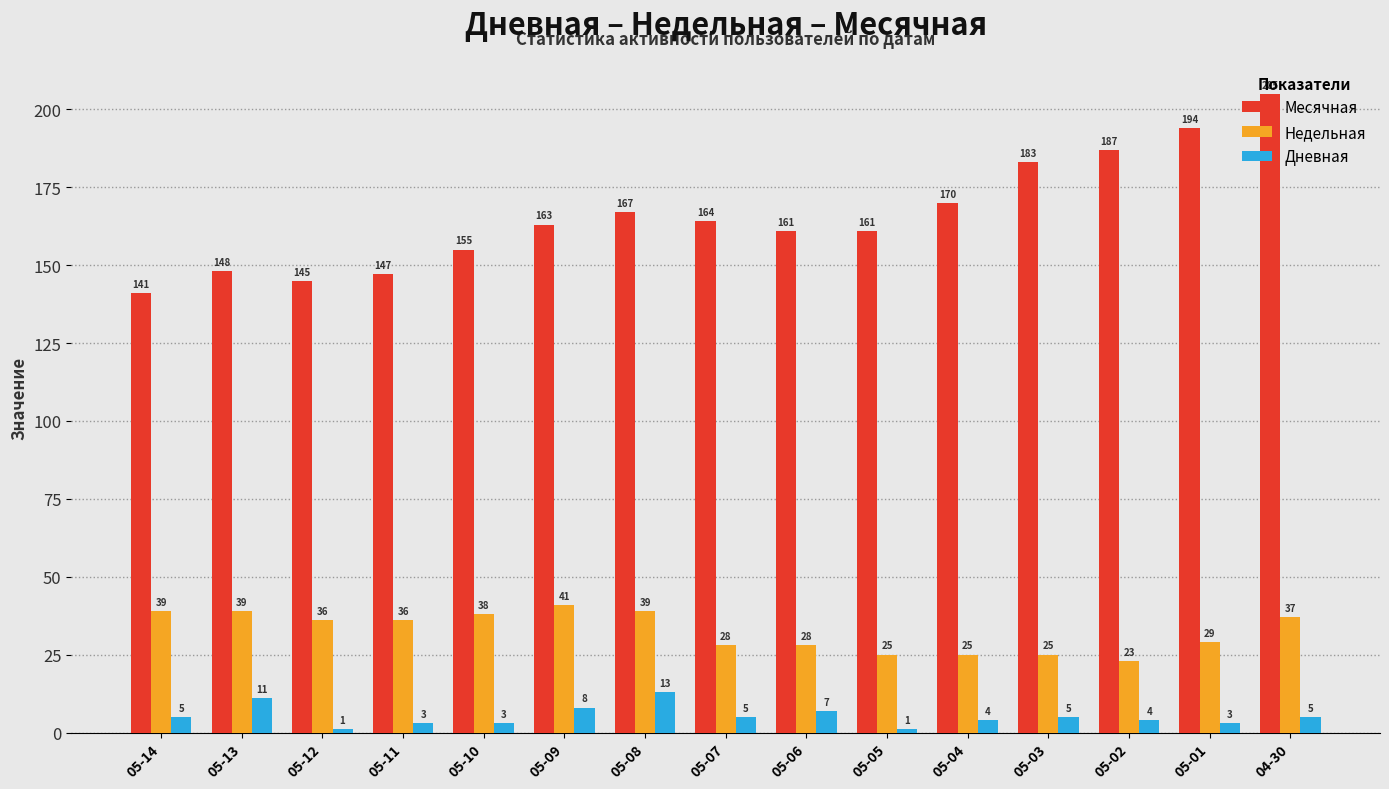

Reading left to right, extract all data points from this chart.

Месячная: 141	148	145	147	155	163	167	164	161	161	170	183	187	194	205
Недельная: 39	39	36	36	38	41	39	28	28	25	25	25	23	29	37
Дневная: 5	11	1	3	3	8	13	5	7	1	4	5	4	3	5